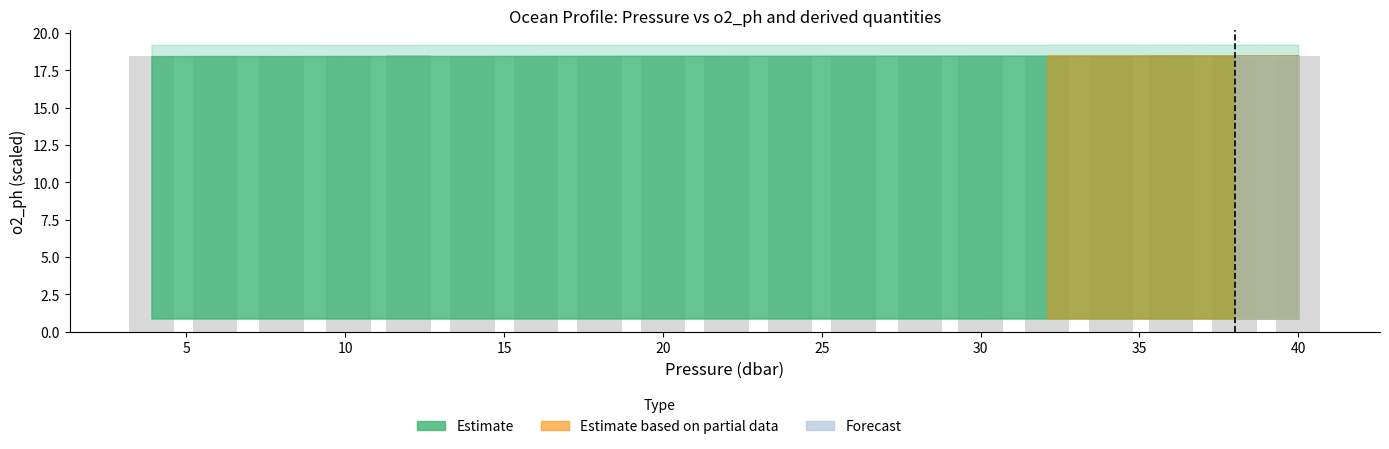

What is the minimum value shown in the chart?

18.4